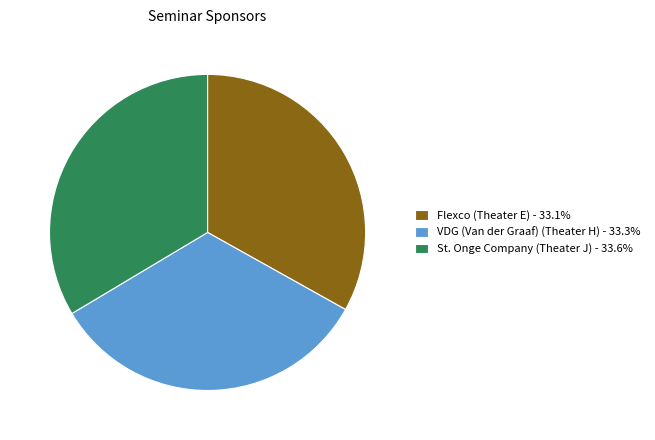

Is there any slice that represents more than half of the pie?

No